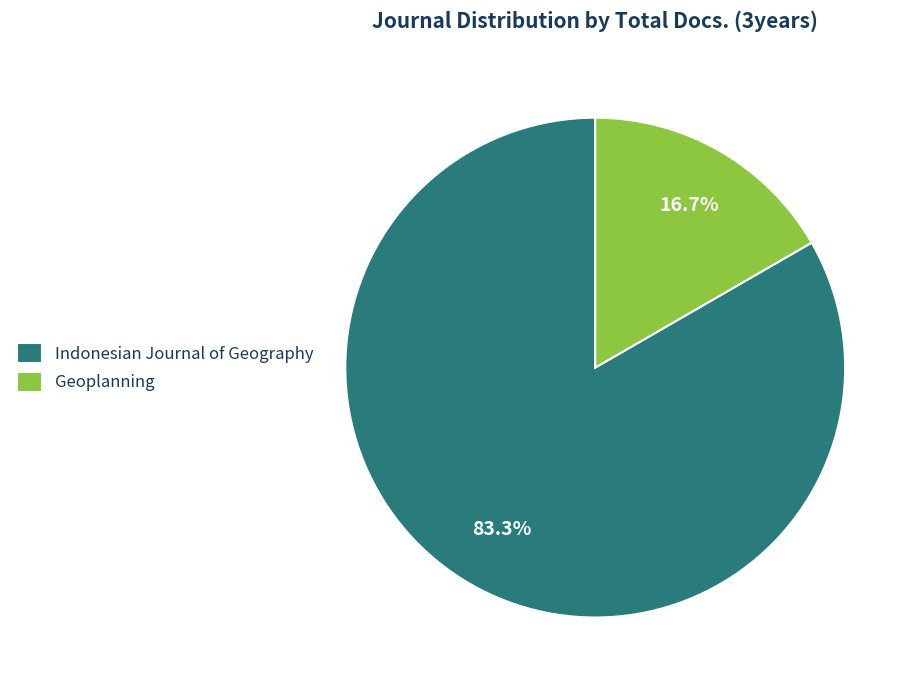

To the nearest percent, what is the combined percentage of Indonesian Journal of Geography and Geoplanning?

100%